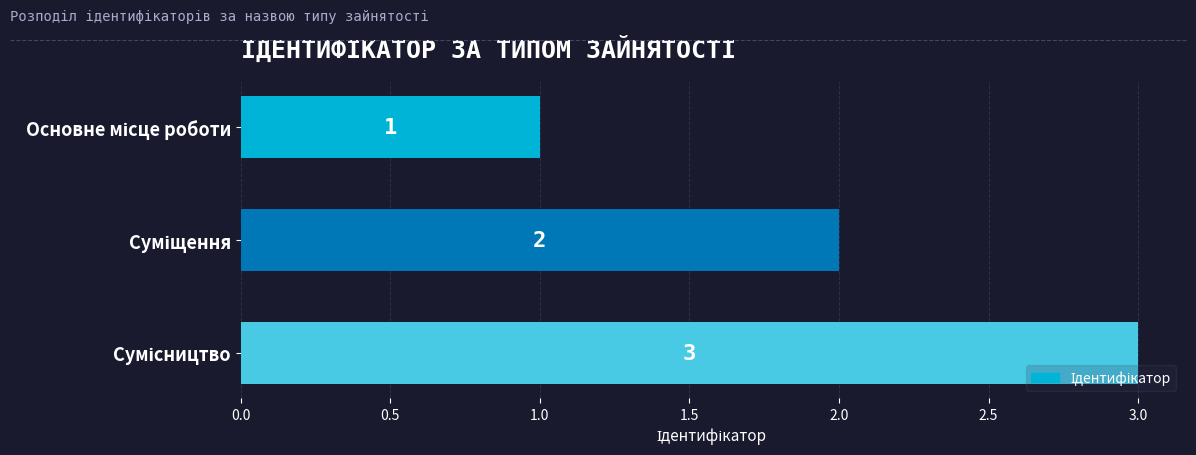

What is the greatest value displayed?

3